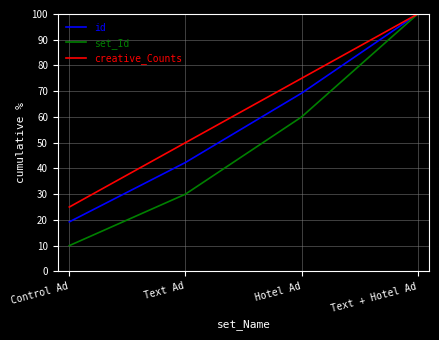

What is the total value across all series at Control Ad?

54.2